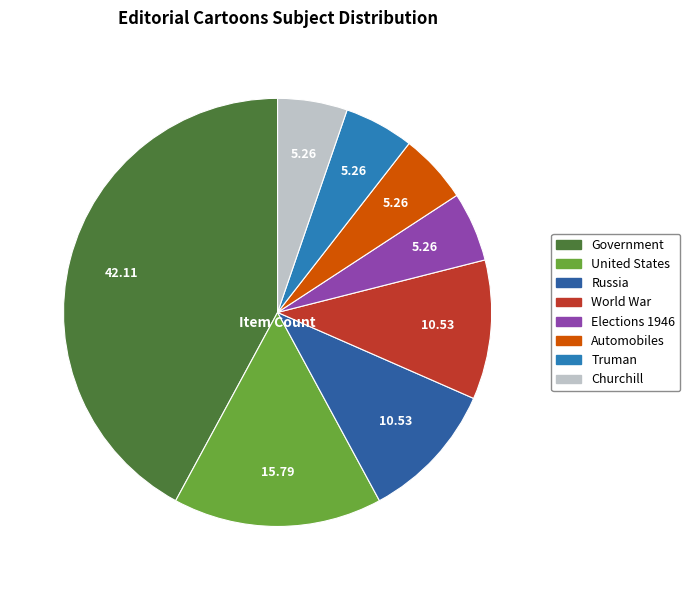

Between Russia and World War, which is larger?

Russia